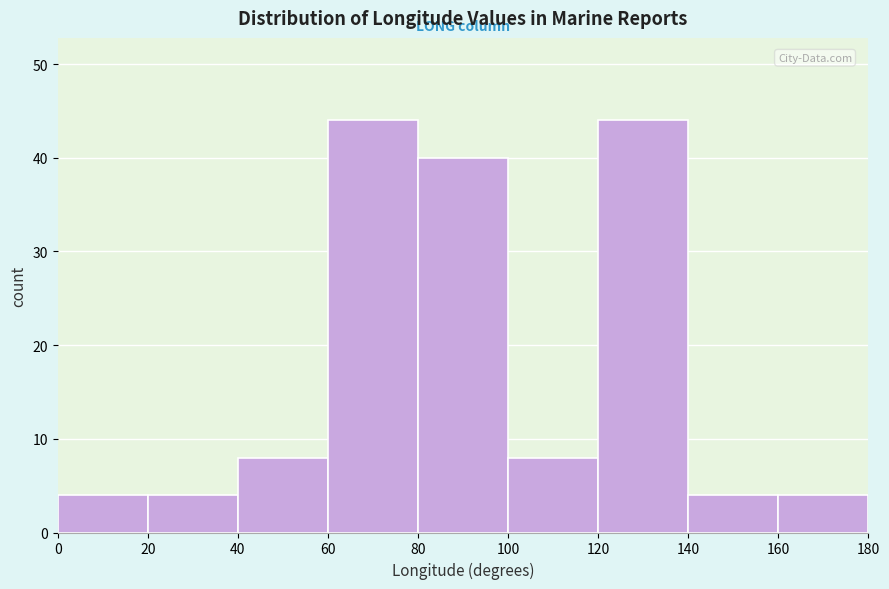

What is the height of the bar covering 80 to 100 on the x-axis? The values are not printed on the chart, so give them approximately, as read against the axis.

40